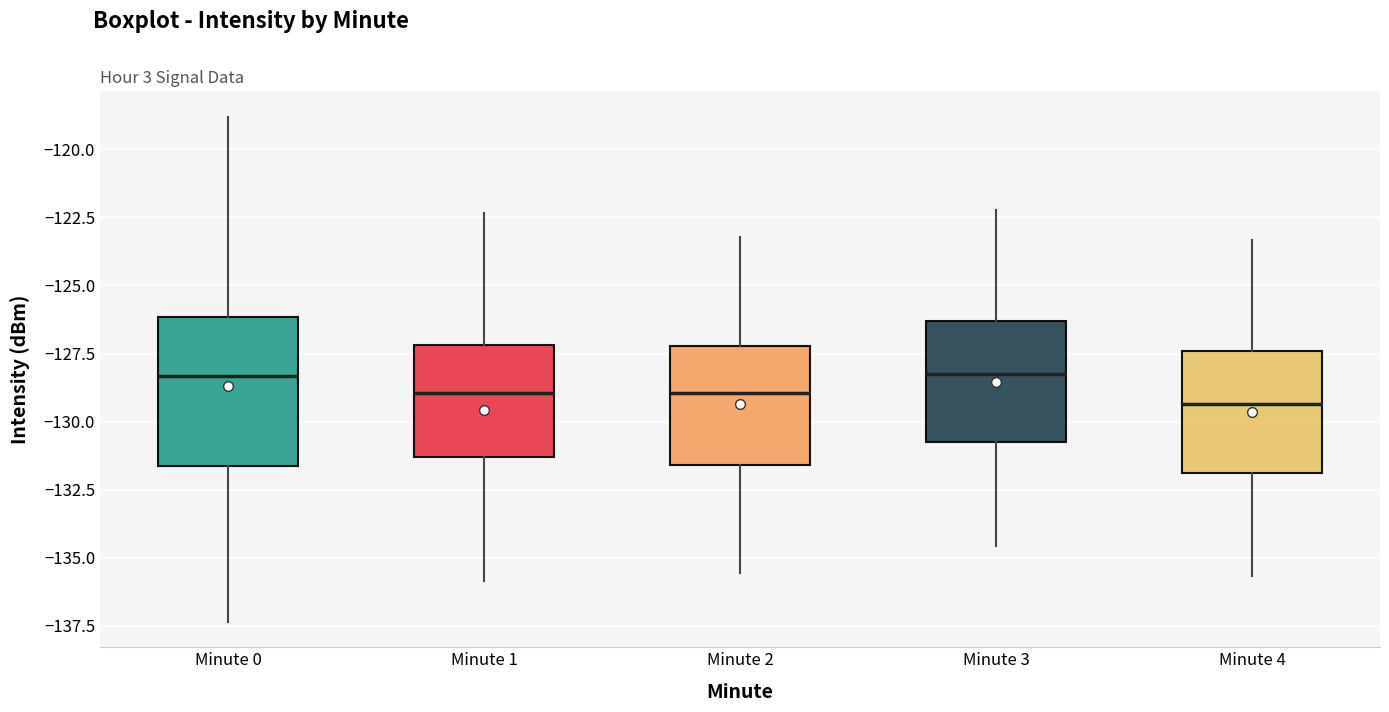

Where is the lower edge of the box for Minute 0 on the y-axis? The values are not printed on the chart, so give them approximately, as read against the axis.

-131.5